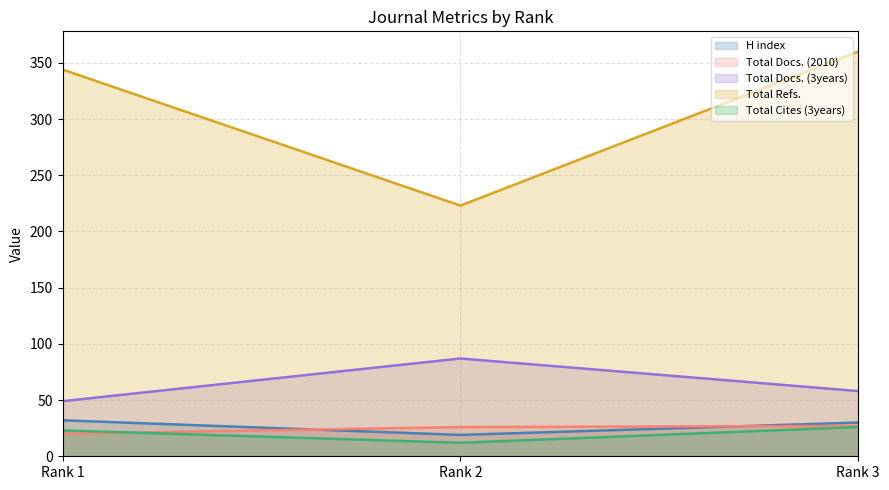

Reading left to right, transcribe all the data shown in this chart.

H index: Rank 1=32	Rank 2=19	Rank 3=30
Total Docs. (2010): Rank 1=20	Rank 2=26	Rank 3=27
Total Docs. (3years): Rank 1=49	Rank 2=87	Rank 3=58
Total Refs.: Rank 1=344	Rank 2=223	Rank 3=360
Total Cites (3years): Rank 1=23	Rank 2=12	Rank 3=26